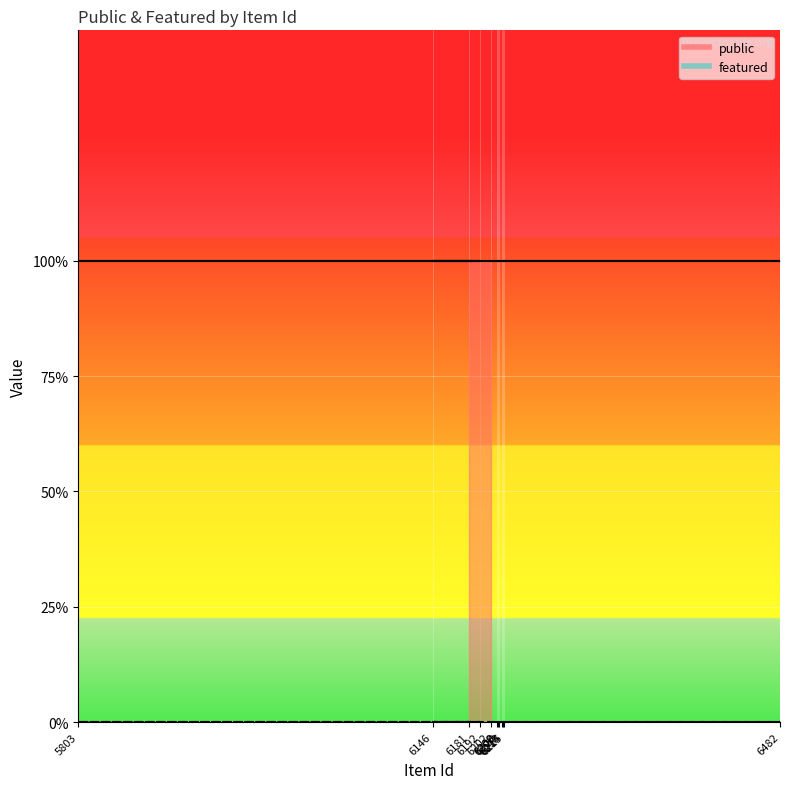

Reading right to left, extract all data points from this chart.

public: 6181=1	6146=1	6192=1	5803=1	6482=1	6215=1	6214=1	6213=1	6210=1	6209=1	6208=1	6202=1
featured: 6181=0	6146=0	6192=0	5803=0	6482=0	6215=0	6214=0	6213=0	6210=0	6209=0	6208=0	6202=0